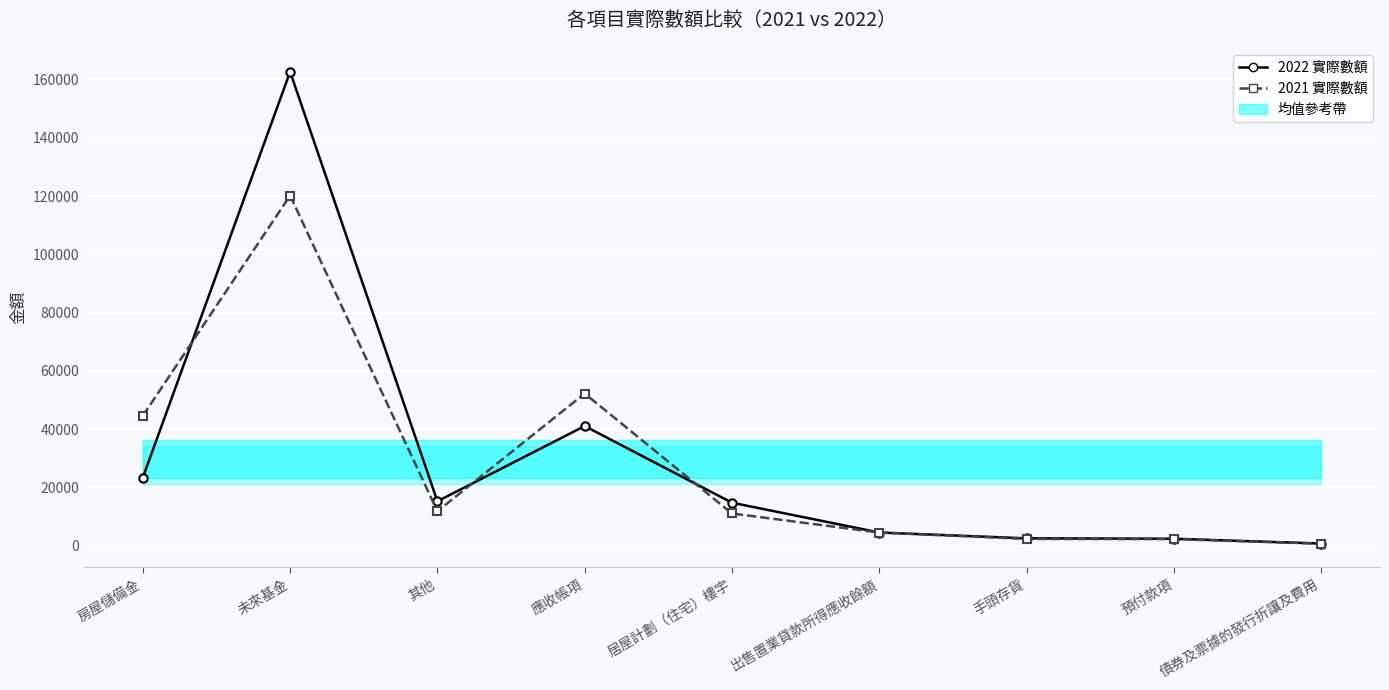

Is it true that 2021 實際數額 equals 17055 at 居屋計劃（住宅）樓宇?

False